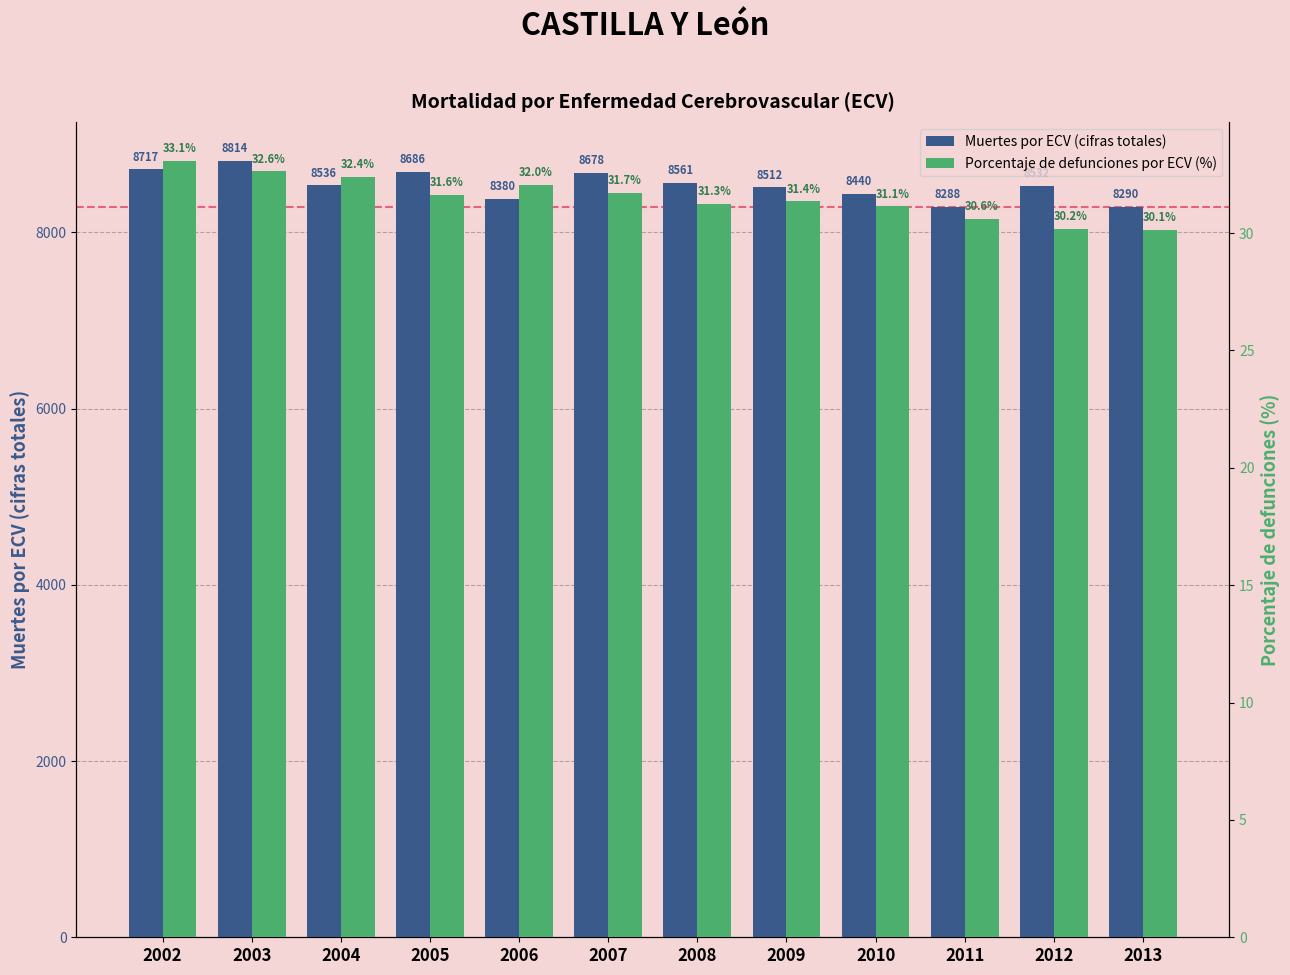

How many bars are there in total?

24